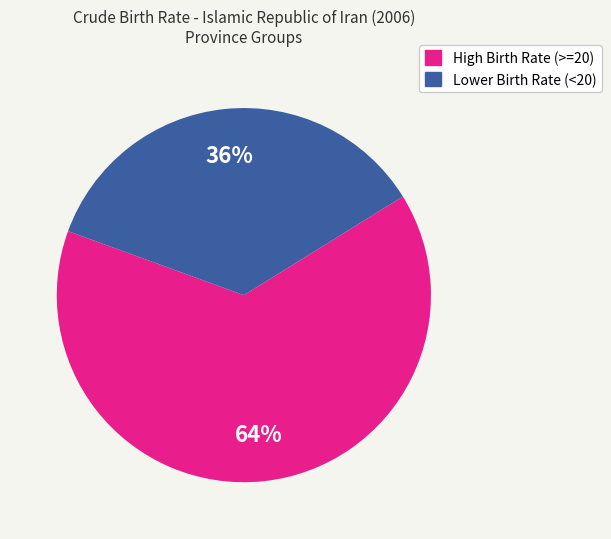

To the nearest percent, what is the average slice percentage?

50%